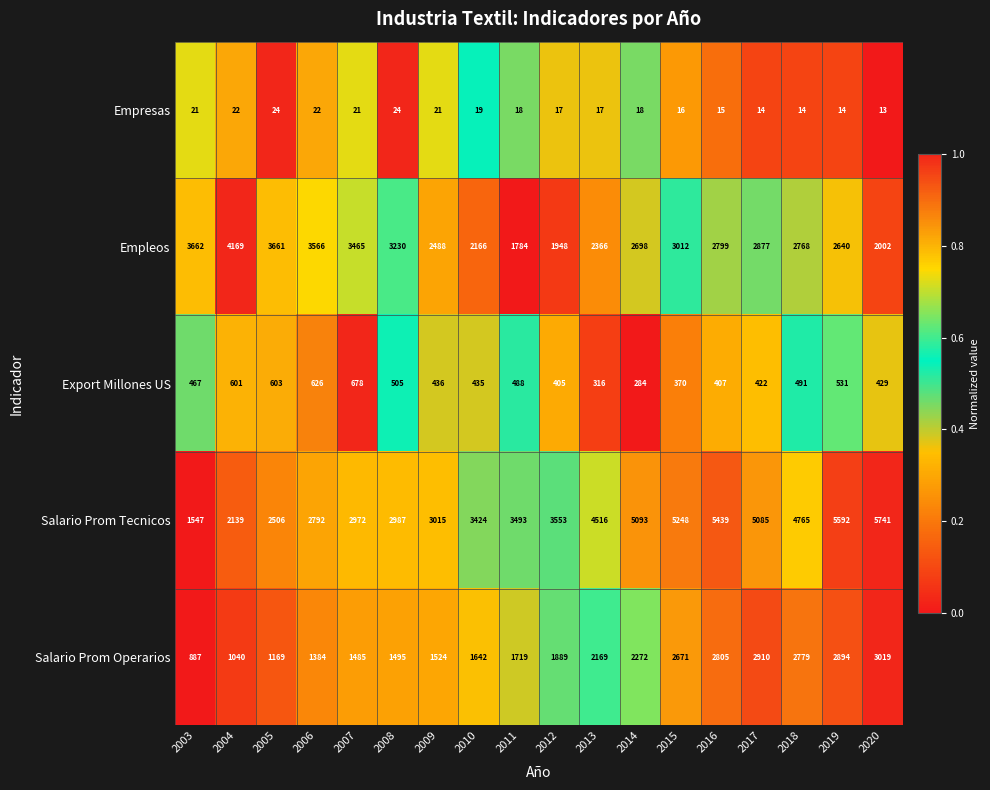

List the series in order of their peak value, highest first.

Salario Prom Tecnicos, Empleos, Salario Prom Operarios, Export Millones US, Empresas